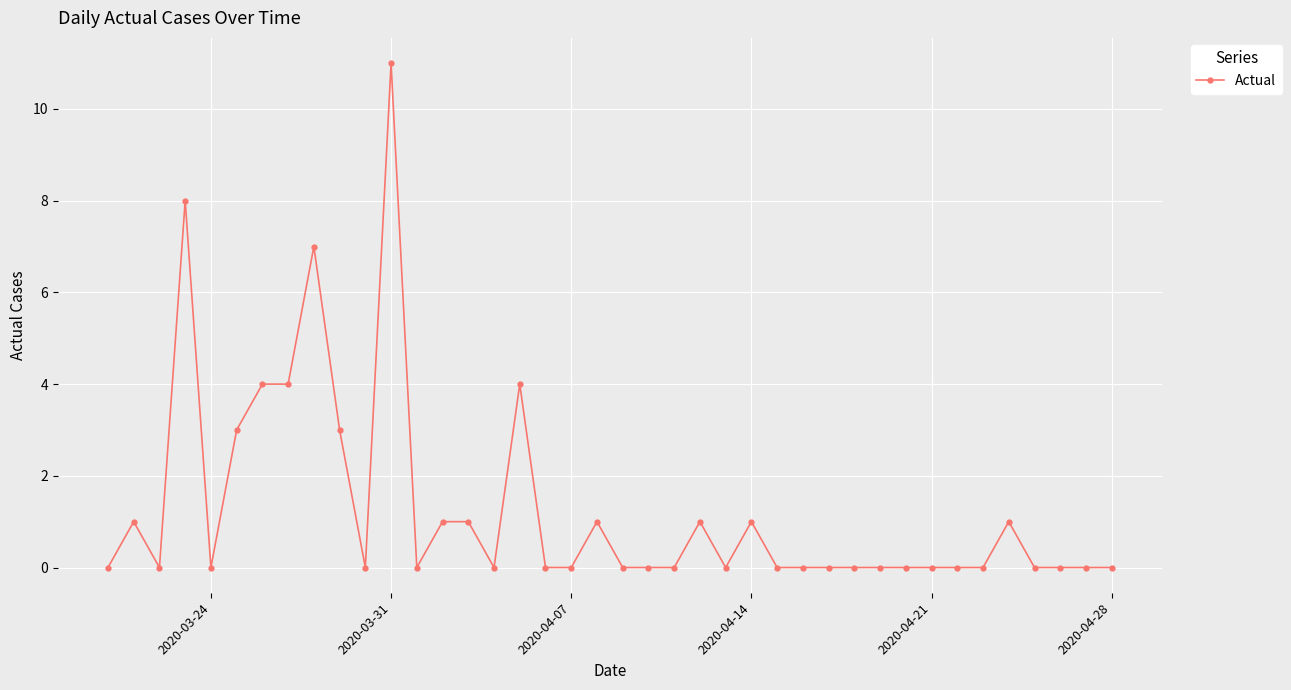

True or false: there are more than 1 points higher than both neighbors.

True